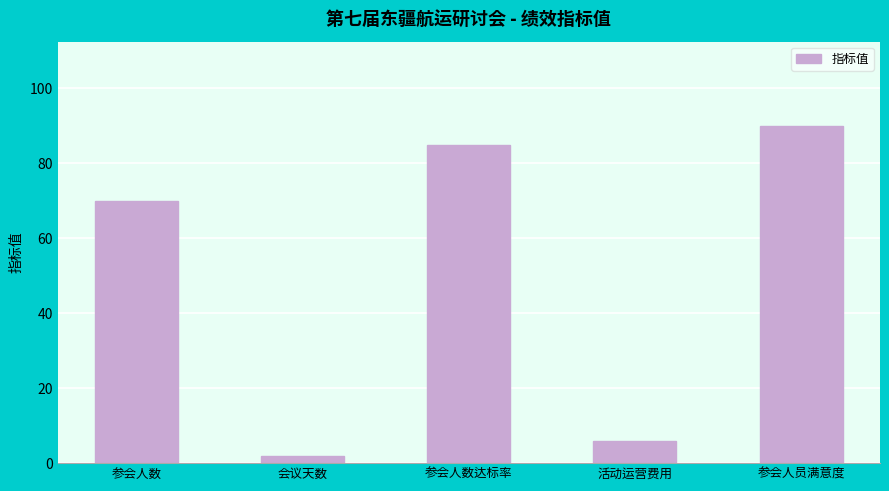

Which label corresponds to the smallest value in the chart?

会议天数